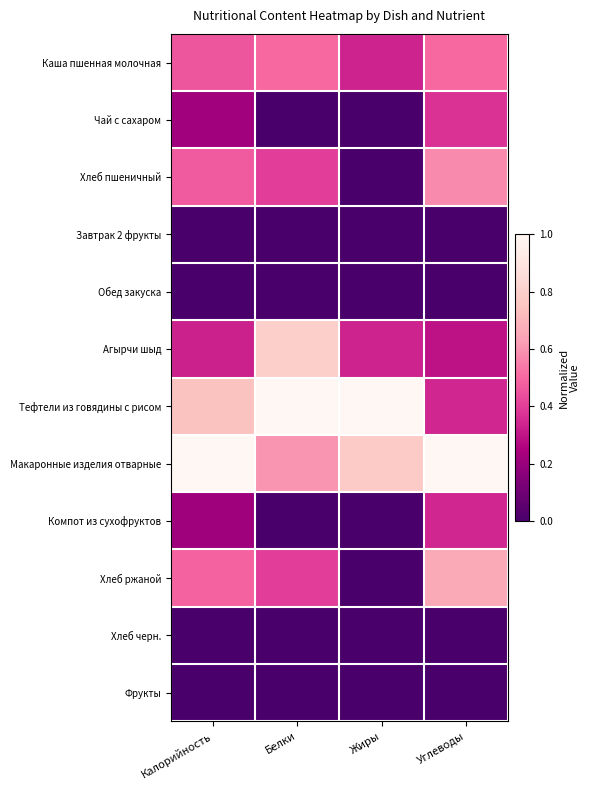

At Жиры, list the series in order from largest to smallest.

Тефтели из говядины с рисом, Макаронные изделия отварные, Каша пшенная молочная, Агырчи шыд, Чай с сахаром, Хлеб пшеничный, Завтрак 2 фрукты, Обед закуска, Компот из сухофруктов, Хлеб ржаной, Хлеб черн., Фрукты